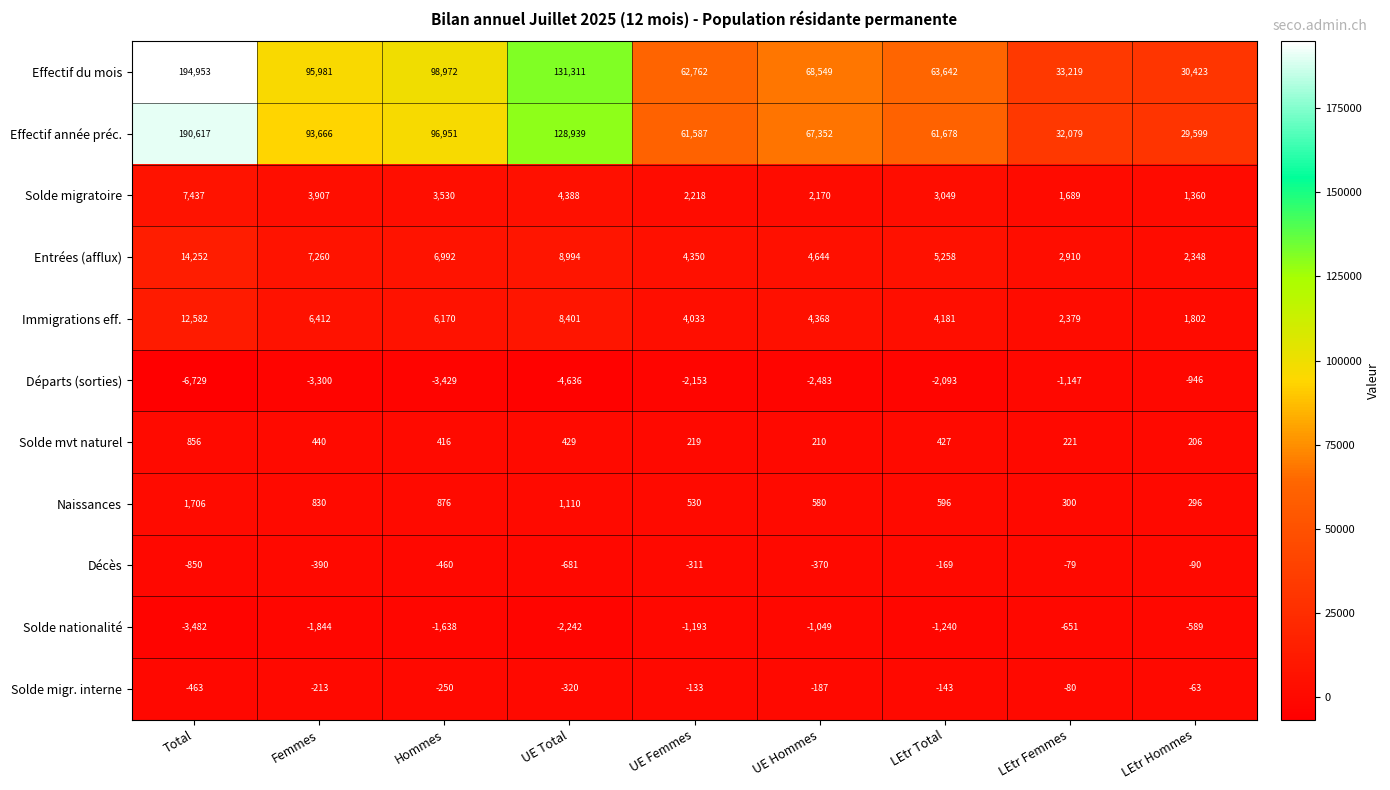

Where does the Décès series first go above -370?

UE Femmes